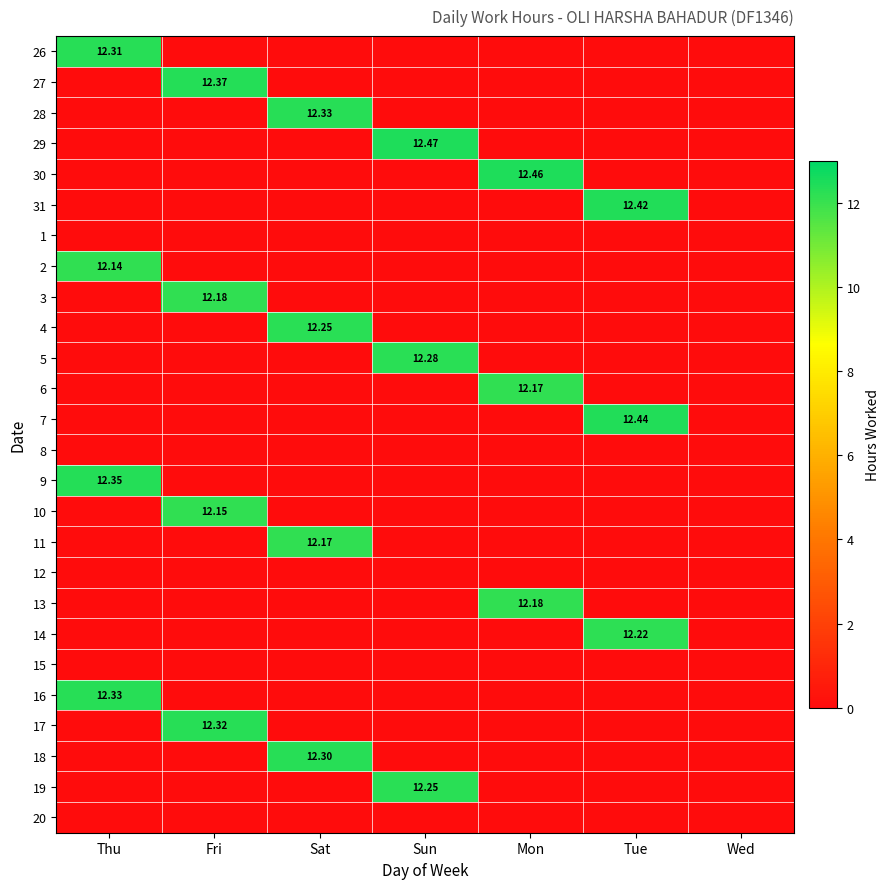

At how many categories does at least one series exceed 8?

6